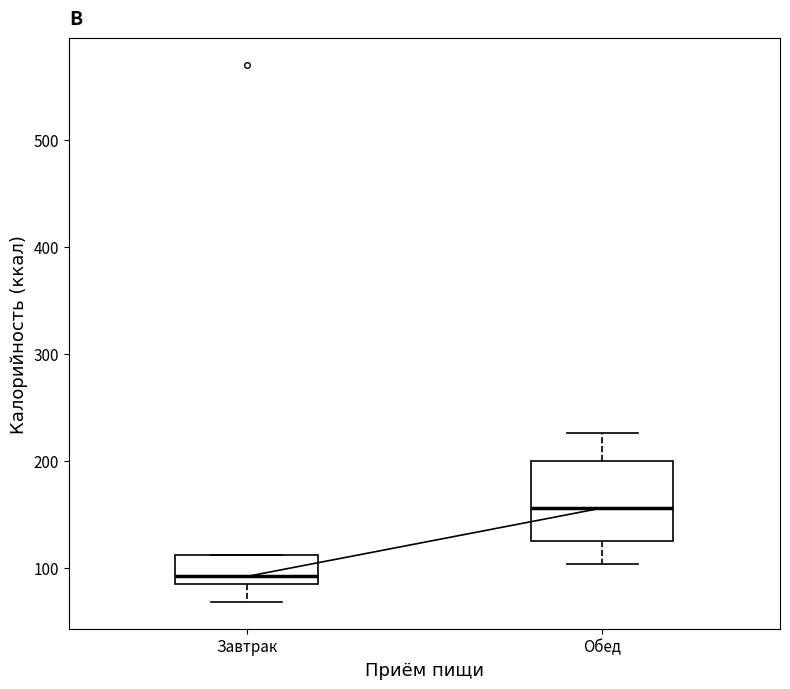

Which box is the tallest, from its lower edge to its upper edge?

Обед